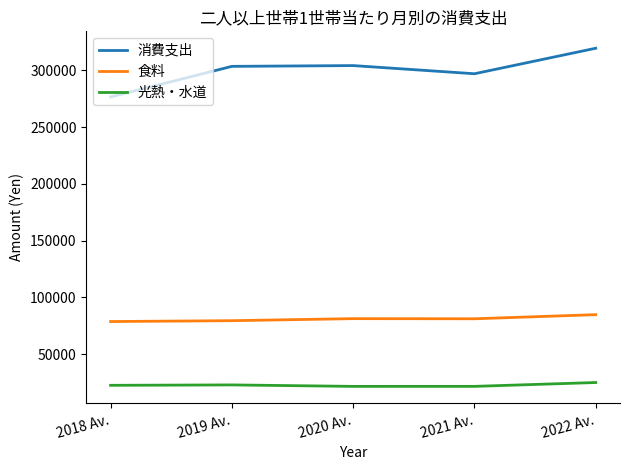

True or false: 光熱・水道 and 食料 cross at least once.

False